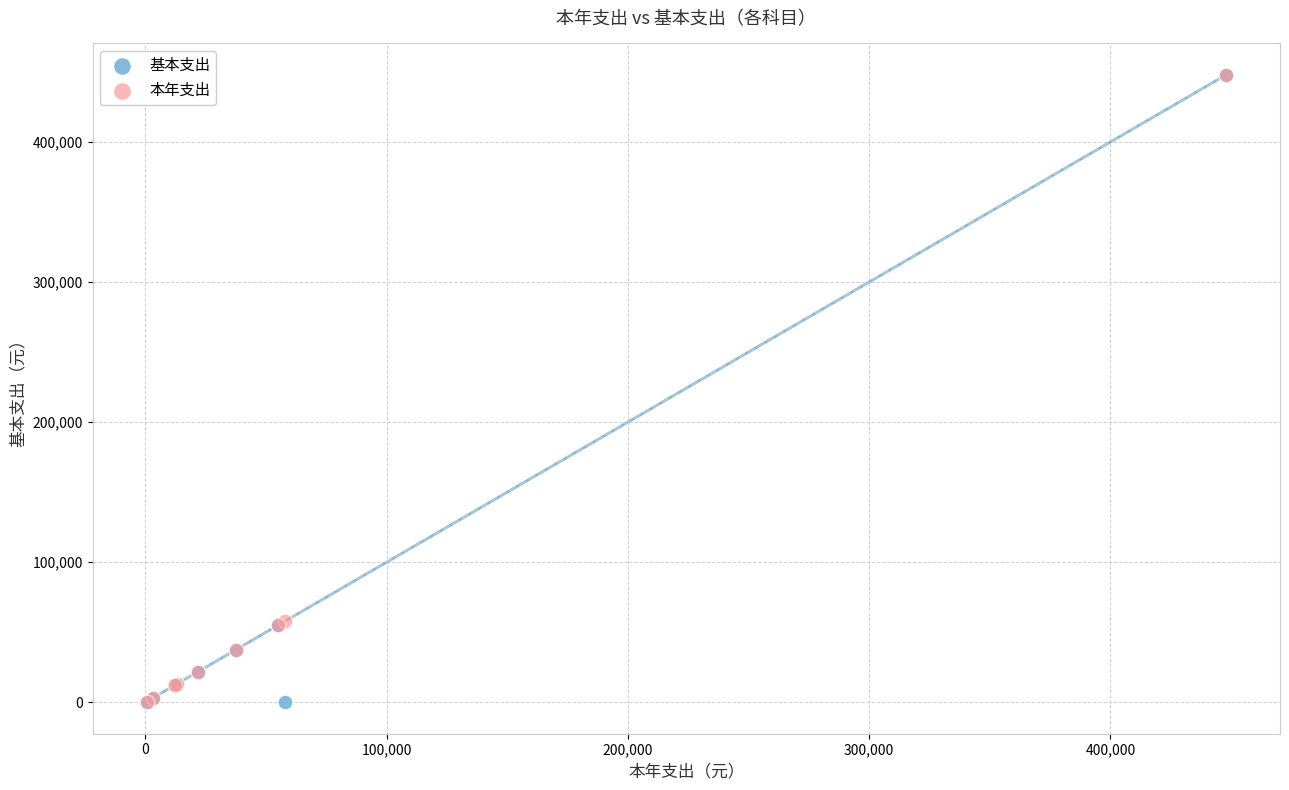

What are all the series names shown in the legend?

基本支出, 本年支出